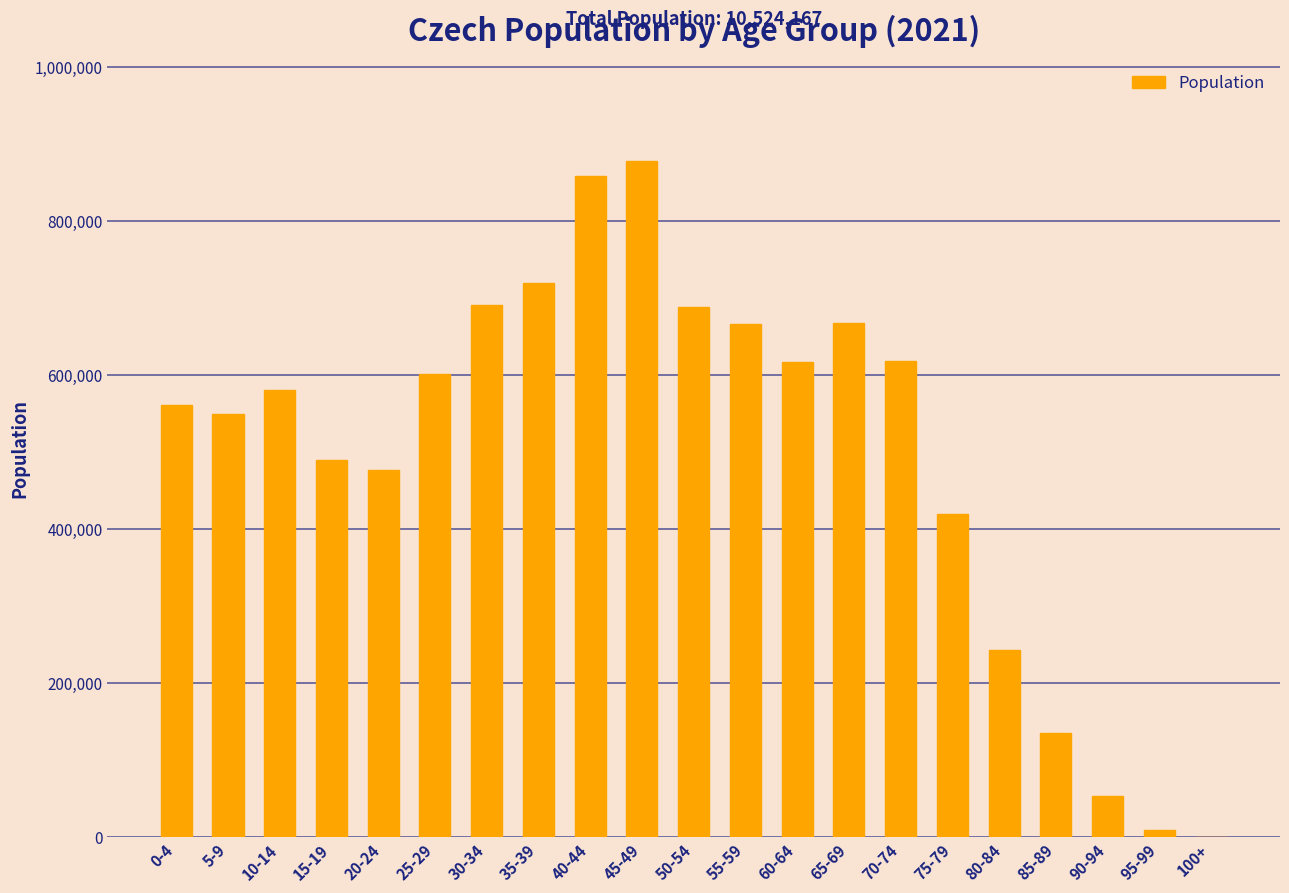

The value at 40-44 is 1340866. True or false?

False